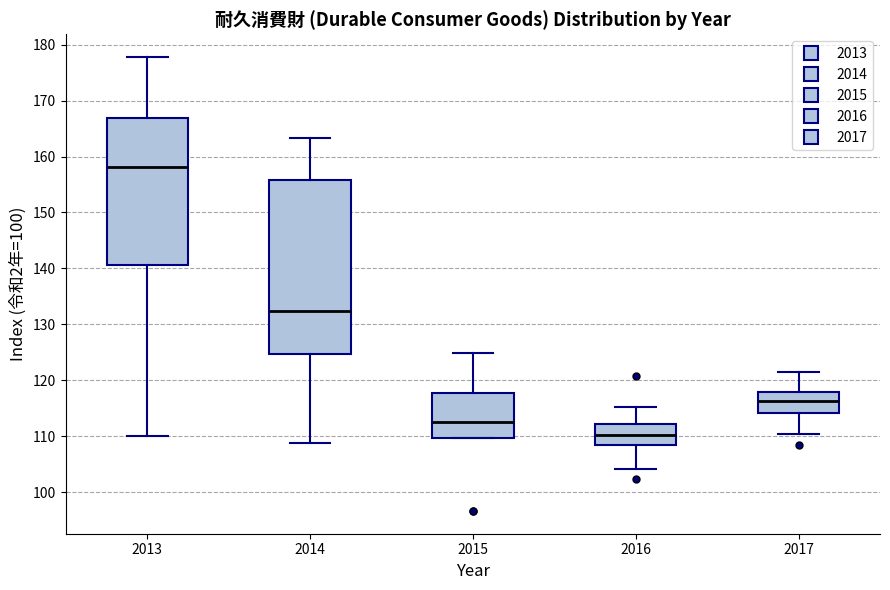

Where is the upper edge of the box at x = 2017 on the y-axis? The values are not printed on the chart, so give them approximately, as read against the axis.

118